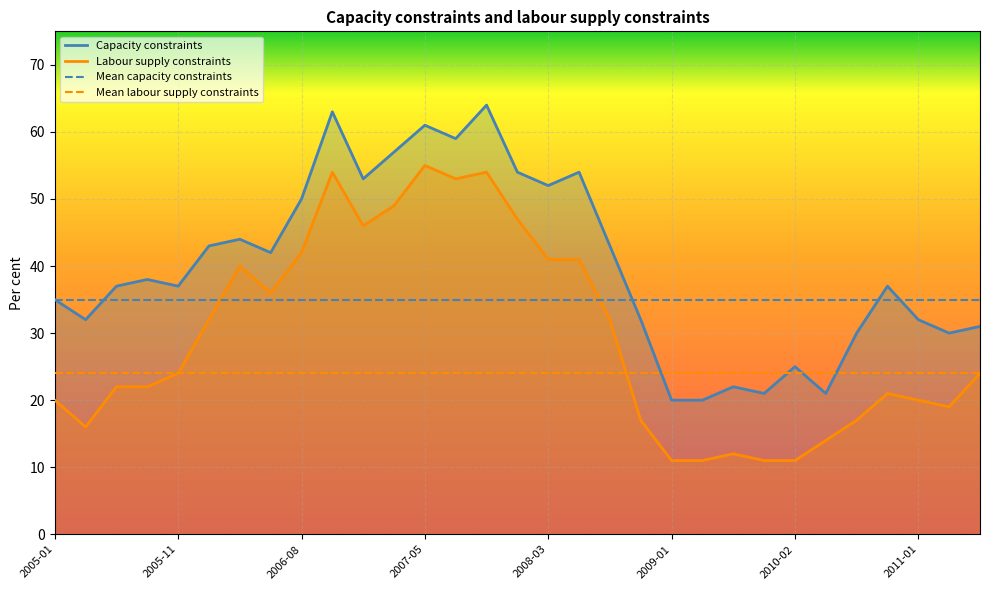

List the series in order of their peak value, lowest first.

Mean labour supply constraints, Mean capacity constraints, Labour supply constraints, Capacity constraints